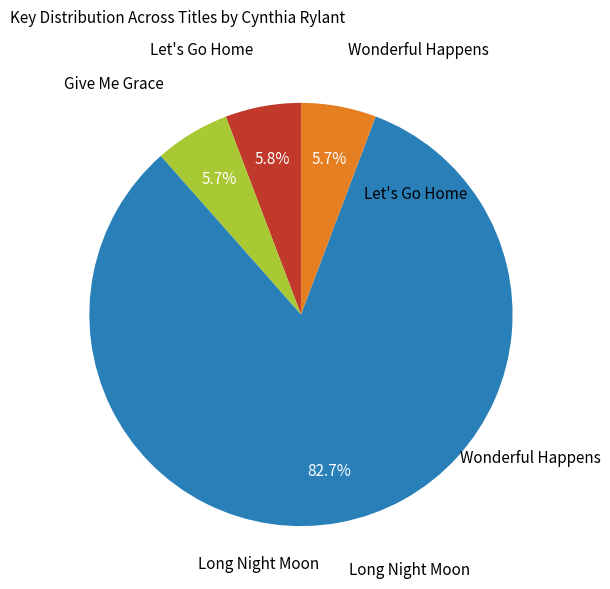

How many slices are in this pie chart?

4